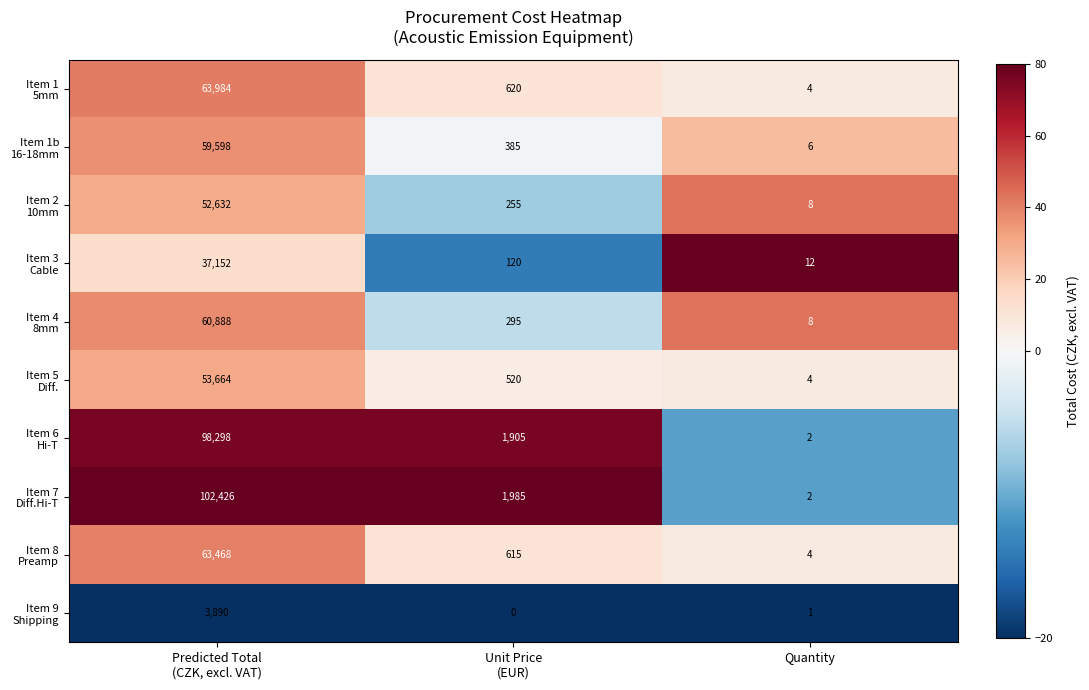

What is the greatest value displayed?

102426